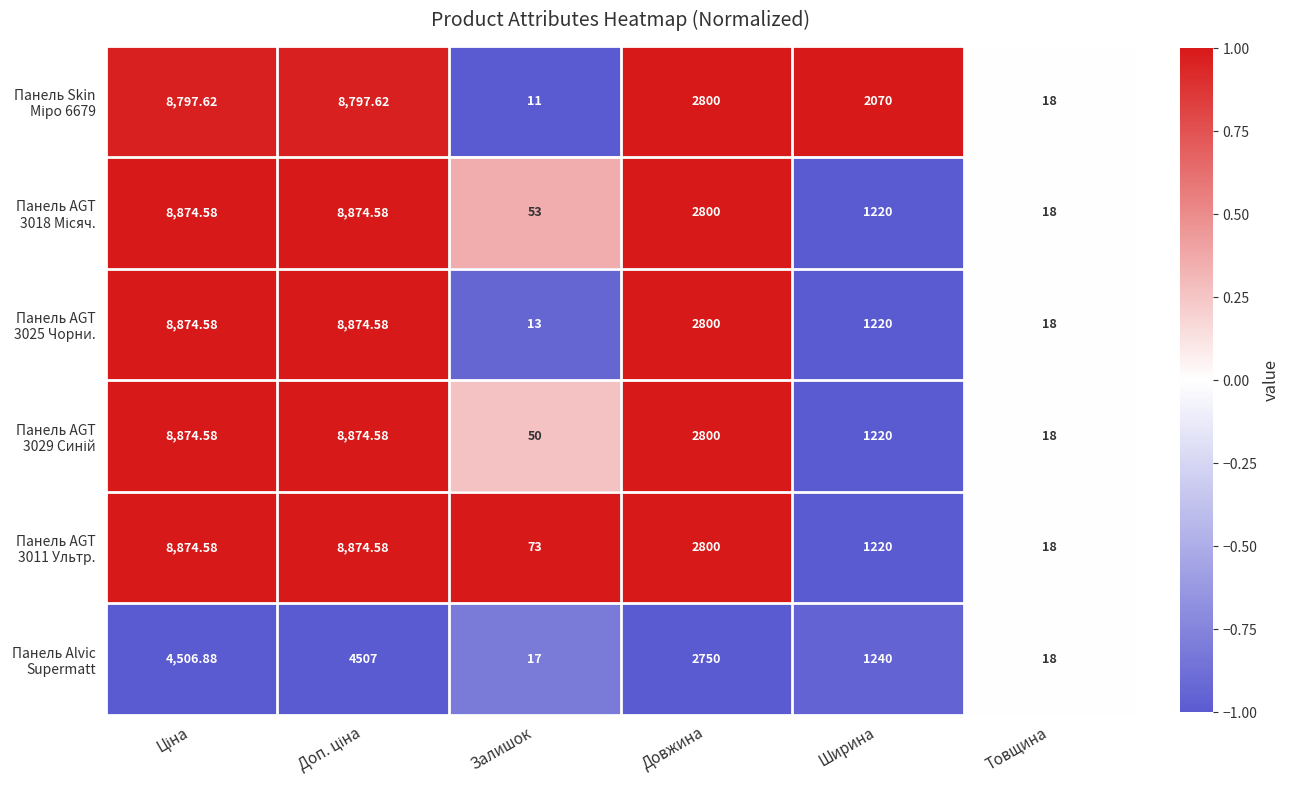

At which category does the chart reach its minimum across all series?

Залишок